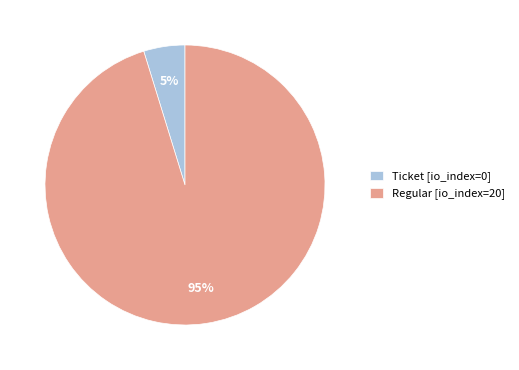

Which category has the biggest portion of the pie?

Regular [io_index=20]